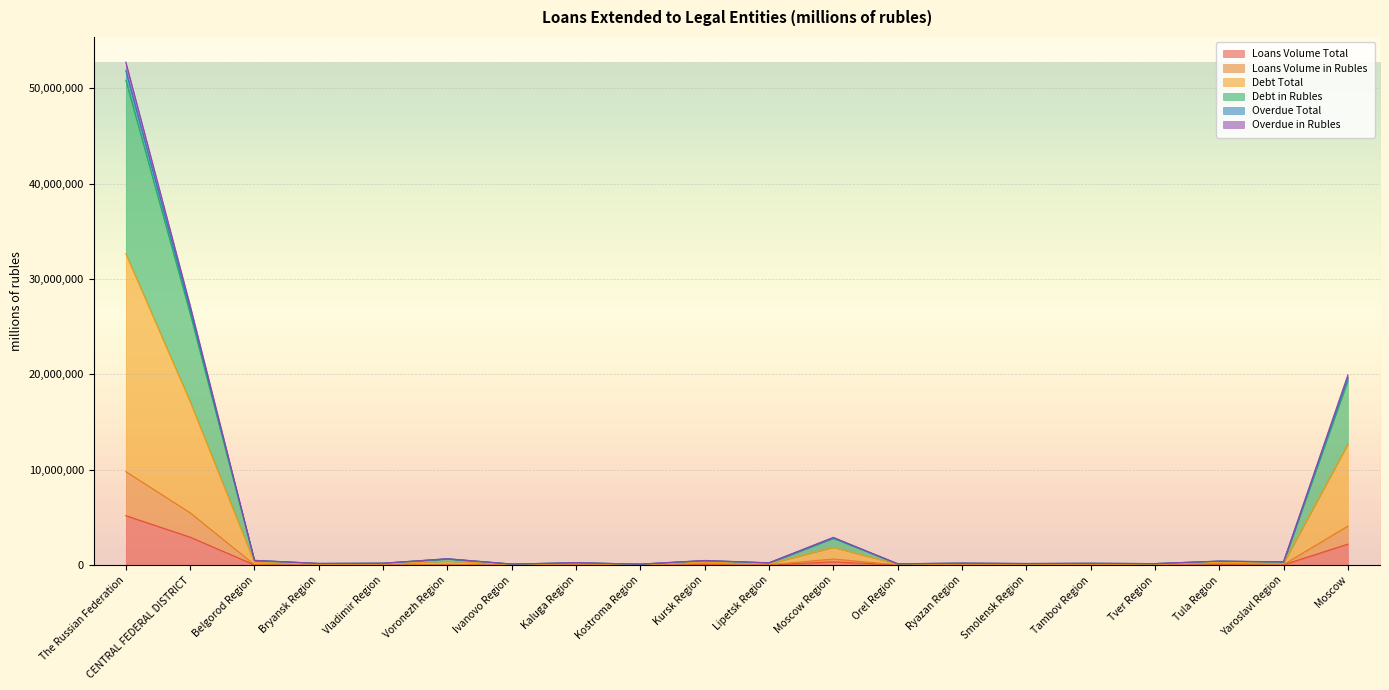

Reading left to right, extract all data points from this chart.

Loans Volume Total: The Russian Federation=5183372	CENTRAL FEDERAL DISTRICT=2929469	Belgorod Region=21068	Bryansk Region=9298	Vladimir Region=15460	Voronezh Region=48973	Ivanovo Region=8539	Kaluga Region=18703	Kostroma Region=8386	Kursk Region=68745	Lipetsk Region=16099	Moscow Region=341340	Orel Region=14498	Ryazan Region=13387	Smolensk Region=17077	Tambov Region=12890	Tver Region=10212	Tula Region=74538	Yaroslavl Region=33449	Moscow=2196807
Loans Volume in Rubles: The Russian Federation=9798576	CENTRAL FEDERAL DISTRICT=5481619	Belgorod Region=41884	Bryansk Region=18038	Vladimir Region=30703	Voronezh Region=92722	Ivanovo Region=16991	Kaluga Region=36655	Kostroma Region=16275	Kursk Region=137490	Lipetsk Region=32130	Moscow Region=639450	Orel Region=28127	Ryazan Region=26724	Smolensk Region=30445	Tambov Region=25780	Tver Region=20100	Tula Region=140719	Yaroslavl Region=61271	Moscow=4086115
Debt Total: The Russian Federation=52728374	CENTRAL FEDERAL DISTRICT=27228108	Belgorod Region=499552	Bryansk Region=176095	Vladimir Region=202070	Voronezh Region=667586	Ivanovo Region=112754	Kaluga Region=252710	Kostroma Region=102974	Kursk Region=486358	Lipetsk Region=242956	Moscow Region=2909295	Orel Region=142464	Ryazan Region=208984	Smolensk Region=170842	Tambov Region=192855	Tver Region=160977	Tula Region=421442	Yaroslavl Region=345906	Moscow=19932288
Debt in Rubles: The Russian Federation=51833093	CENTRAL FEDERAL DISTRICT=26816847	Belgorod Region=493505	Bryansk Region=172928	Vladimir Region=197966	Voronezh Region=658498	Ivanovo Region=109112	Kaluga Region=249173	Kostroma Region=100769	Kursk Region=476480	Lipetsk Region=232183	Moscow Region=2864937	Orel Region=140048	Ryazan Region=203986	Smolensk Region=164005	Tambov Region=189232	Tver Region=156912	Tula Region=416385	Yaroslavl Region=332701	Moscow=19658027
Overdue Total: The Russian Federation=50824732	CENTRAL FEDERAL DISTRICT=26358474	Belgorod Region=486990	Bryansk Region=169754	Vladimir Region=193783	Voronezh Region=649255	Ivanovo Region=105460	Kaluga Region=245613	Kostroma Region=98564	Kursk Region=466563	Lipetsk Region=221138	Moscow Region=2814939	Orel Region=137632	Ryazan Region=197854	Smolensk Region=157162	Tambov Region=185609	Tver Region=152645	Tula Region=410242	Yaroslavl Region=319359	Moscow=19345912
Overdue in Rubles: The Russian Federation=32639913	CENTRAL FEDERAL DISTRICT=17133881	Belgorod Region=274375	Bryansk Region=105415	Vladimir Region=115457	Voronezh Region=395545	Ivanovo Region=62687	Kaluga Region=147308	Kostroma Region=59890	Kursk Region=303617	Lipetsk Region=128659	Moscow Region=1867049	Orel Region=83942	Ryazan Region=113326	Smolensk Region=98497	Tambov Region=107421	Tver Region=90576	Tula Region=295472	Yaroslavl Region=200882	Moscow=12683763